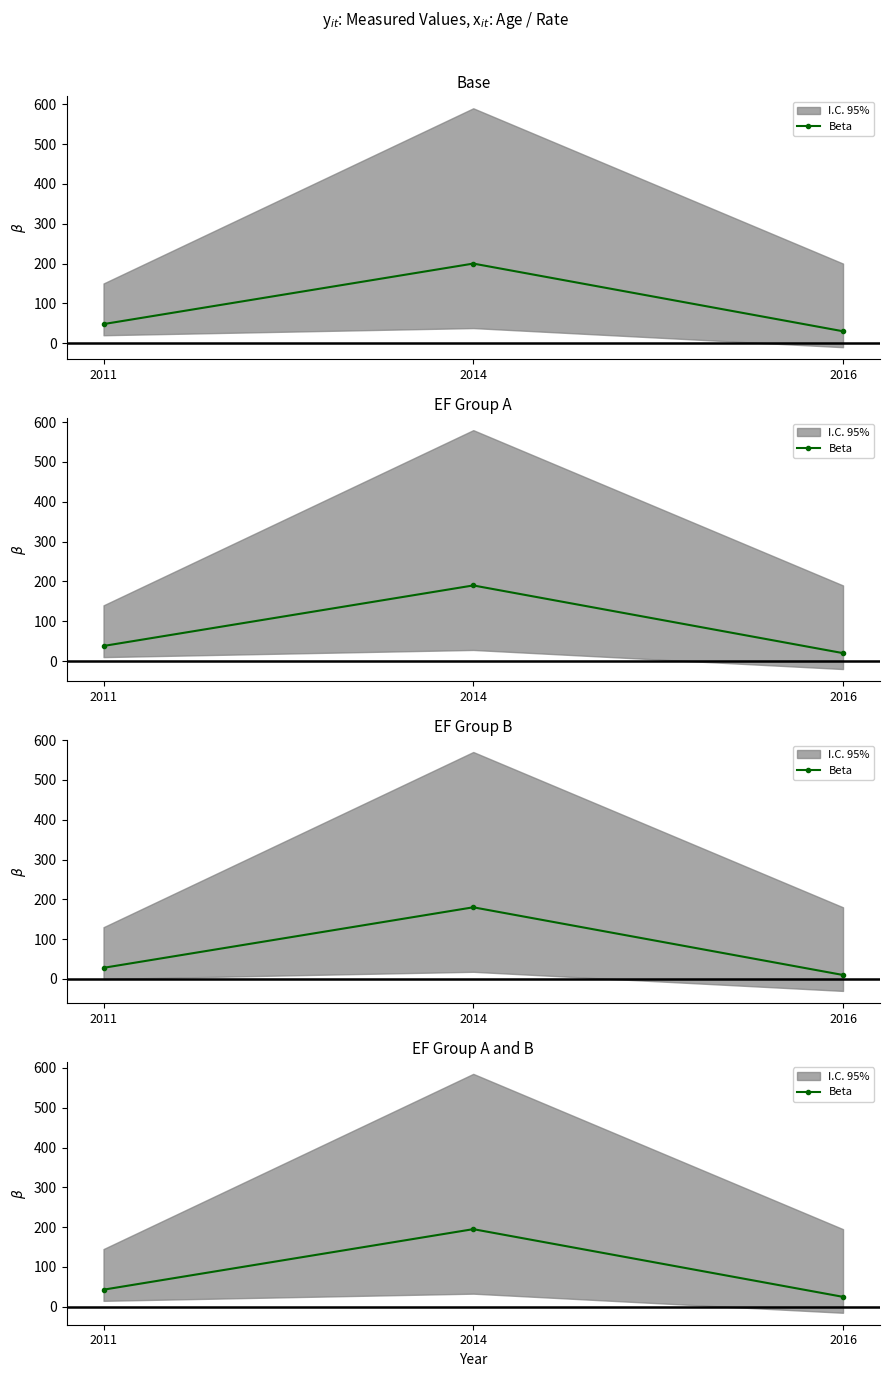

Reading left to right, list all the values displayed in this chart.

2011=43	2014=195	2016=25